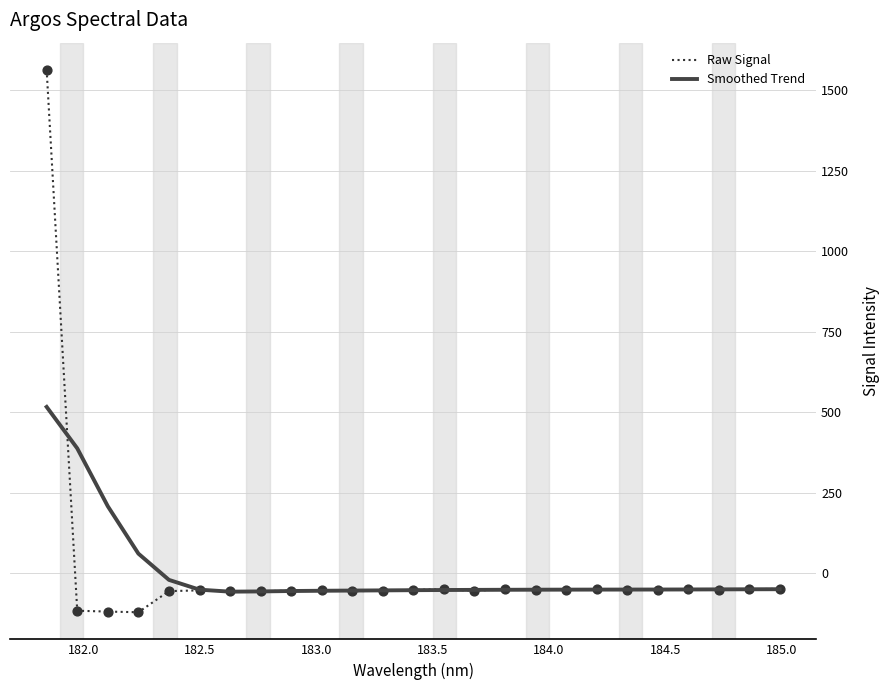

What is the maximum value for Raw Signal?

1563.7